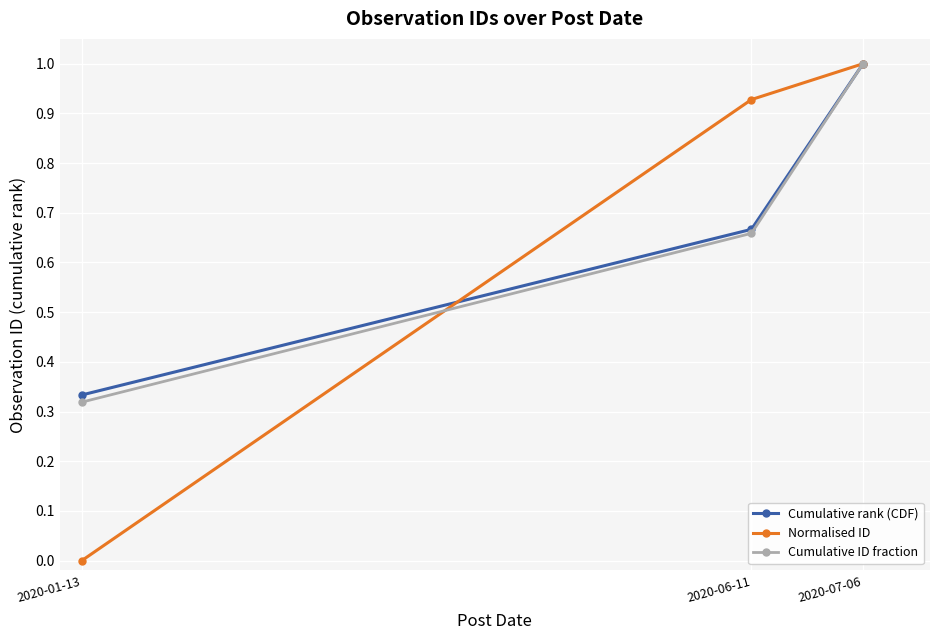

Rank the series by their average value, from lowest to highest.

Normalised ID, Cumulative ID fraction, Cumulative rank (CDF)